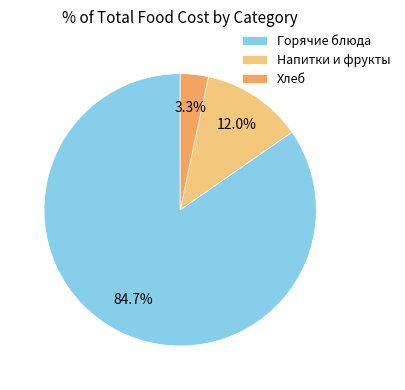

Does Горячие блюда represent more than half of the total?

Yes